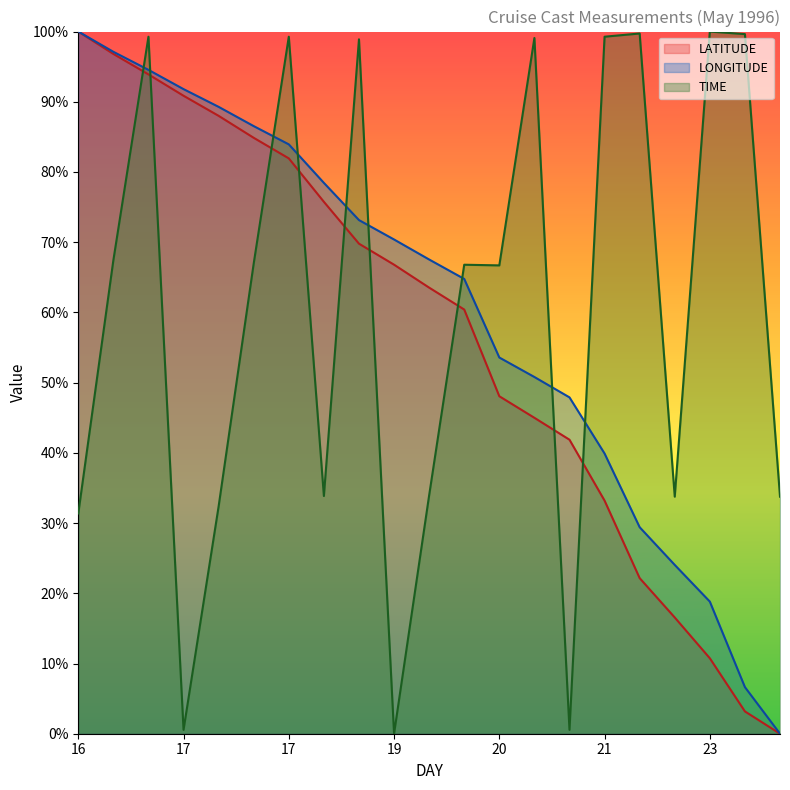

At how many categories does at least one series exceed 53?

18